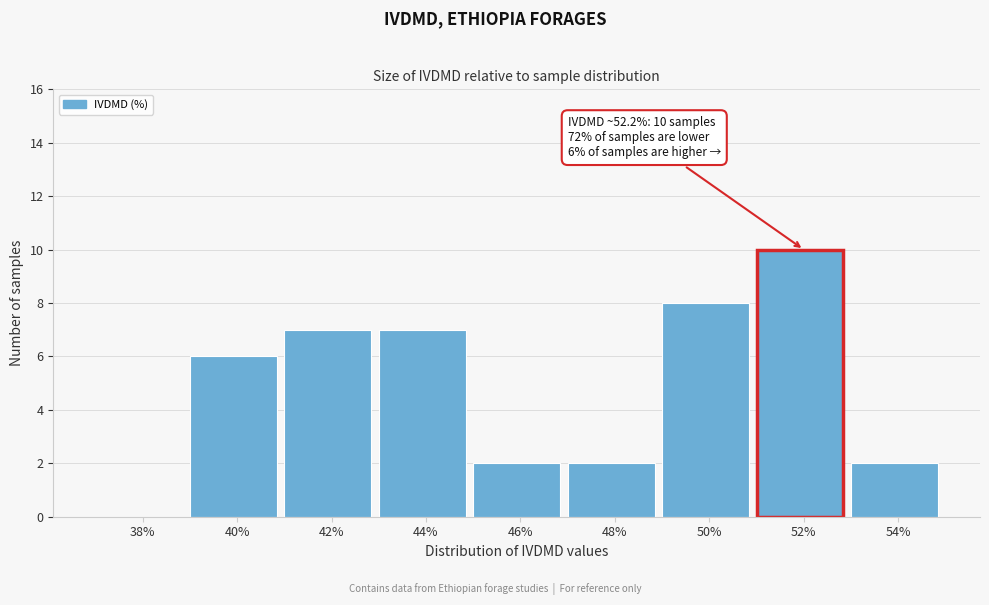

Reading left to right, list all the values displayed in this chart.

38%=0	40%=6	42%=7	44%=7	46%=2	48%=2	50%=8	52%=10	54%=2